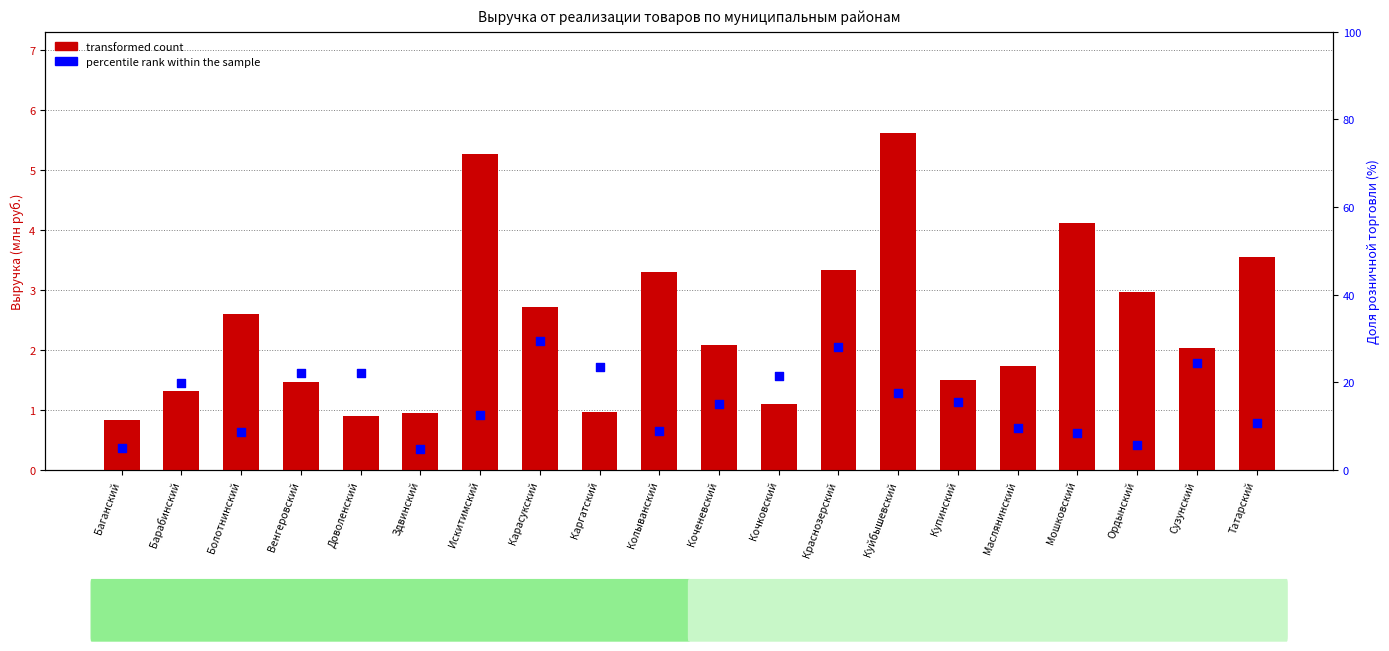

Which series has the largest total across all categories?

percentile rank within the sample